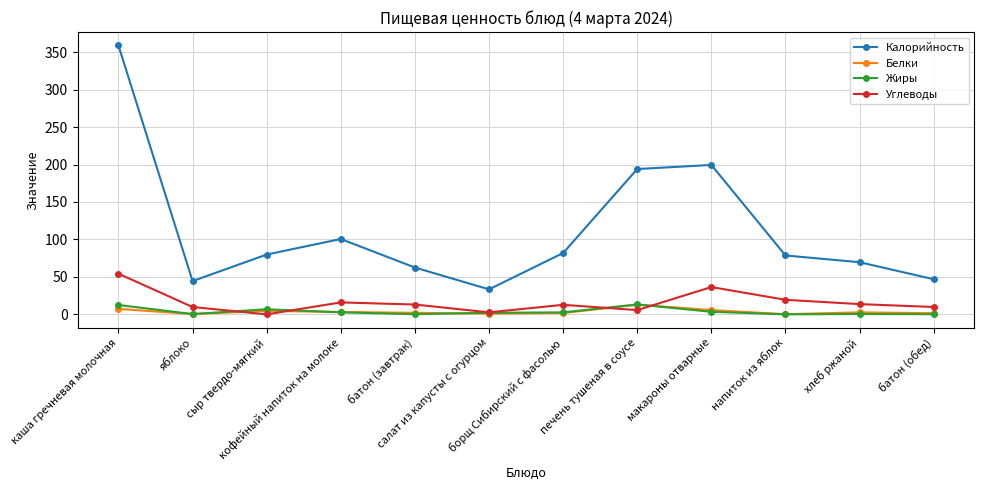

True or false: Калорийность and Углеводы cross at least once.

False